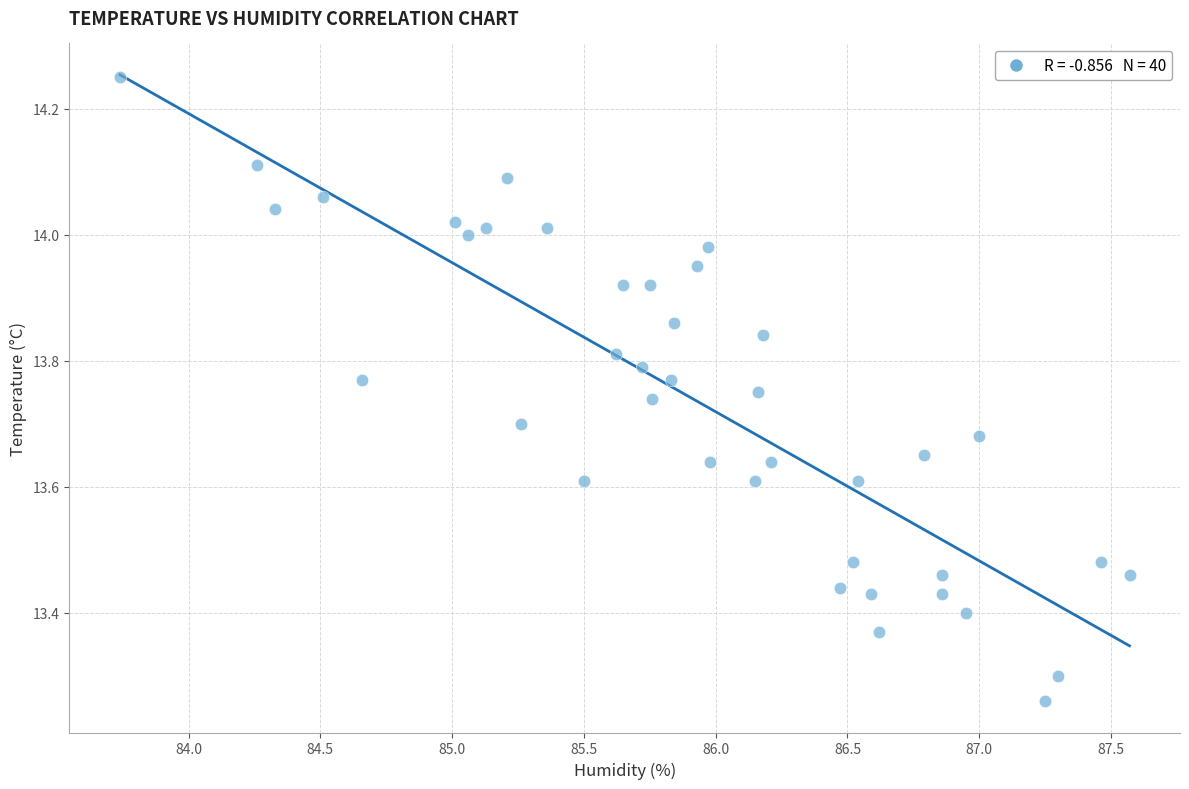

What is the range of X values (max minus min)?

3.8